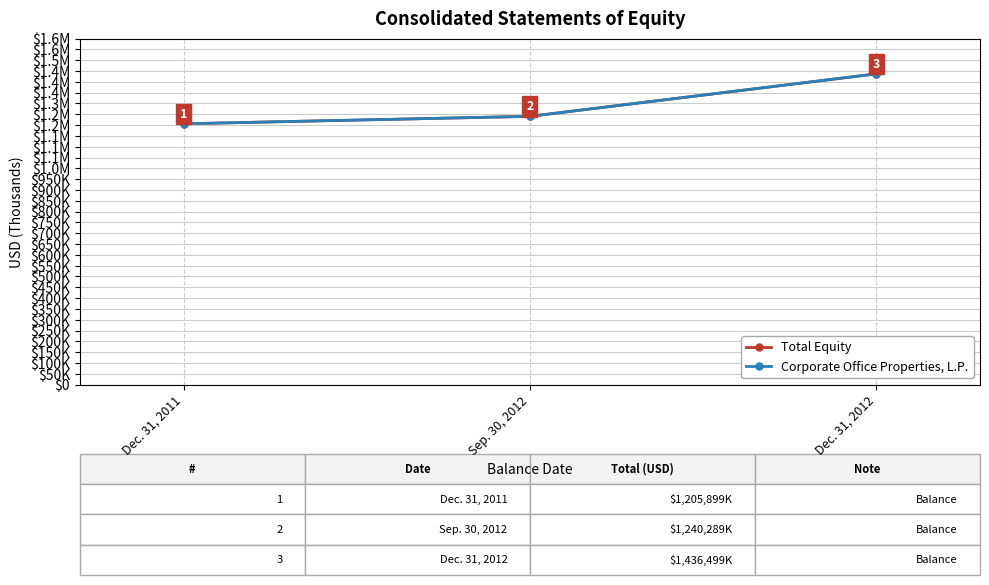

Does the chart have visible grid lines?

Yes